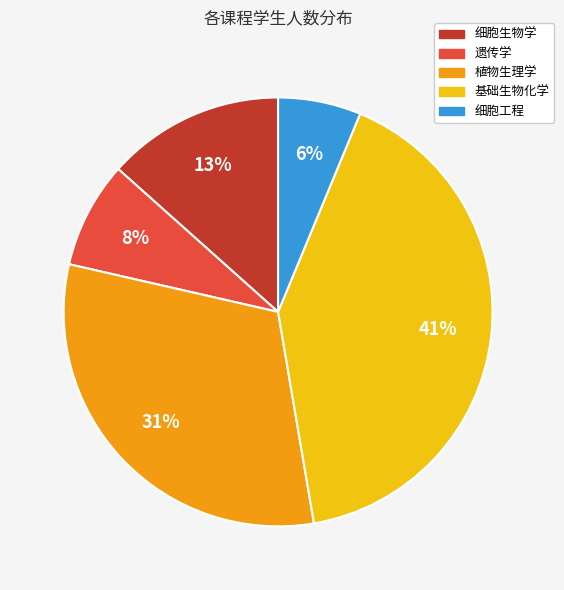

To the nearest percent, what is the difference between the largest and smallest slice percentages?

35%